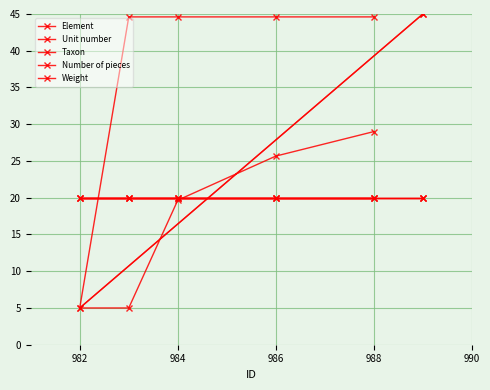

The Taxon series shows 26.9 at 986. True or false?

False